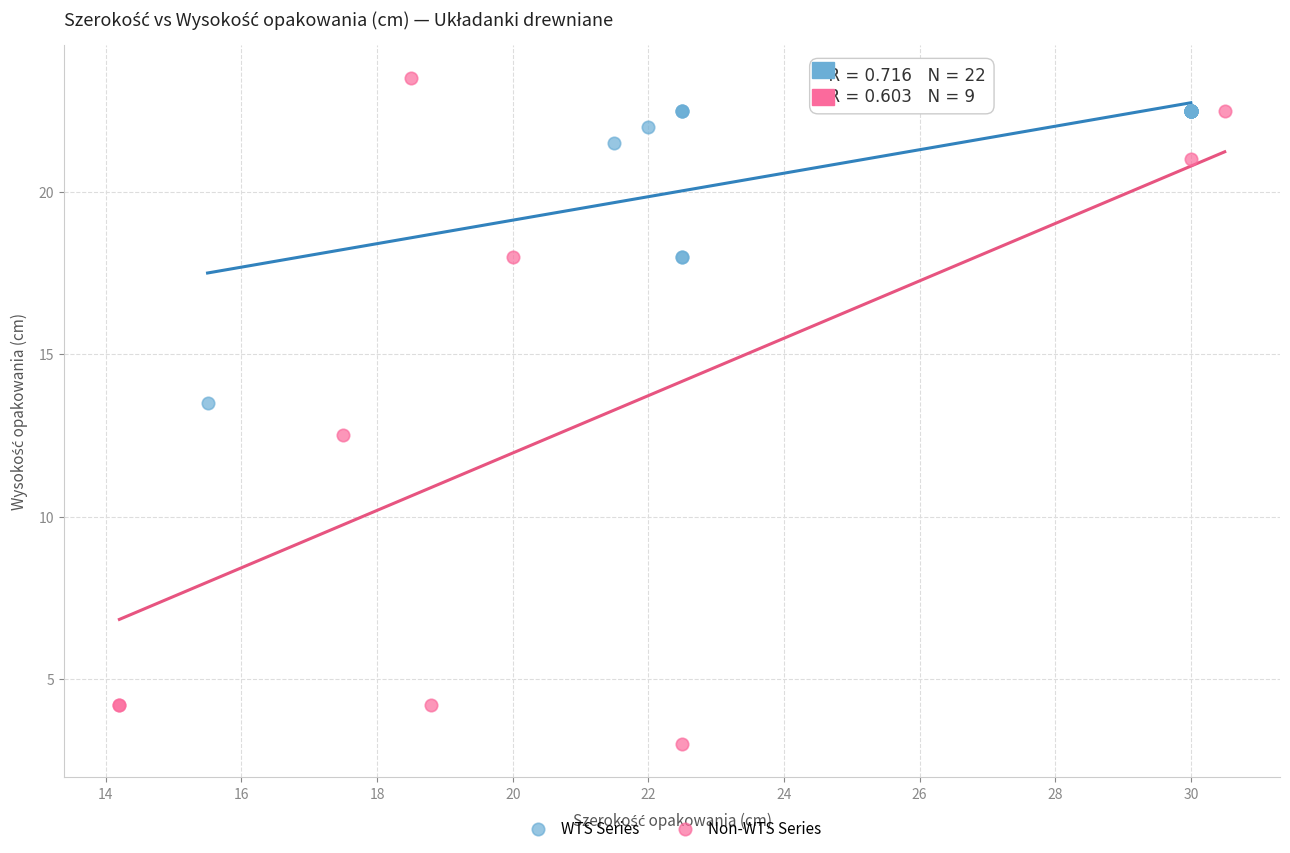

Which series has the widest spread of Y values?

Non-WTS Series